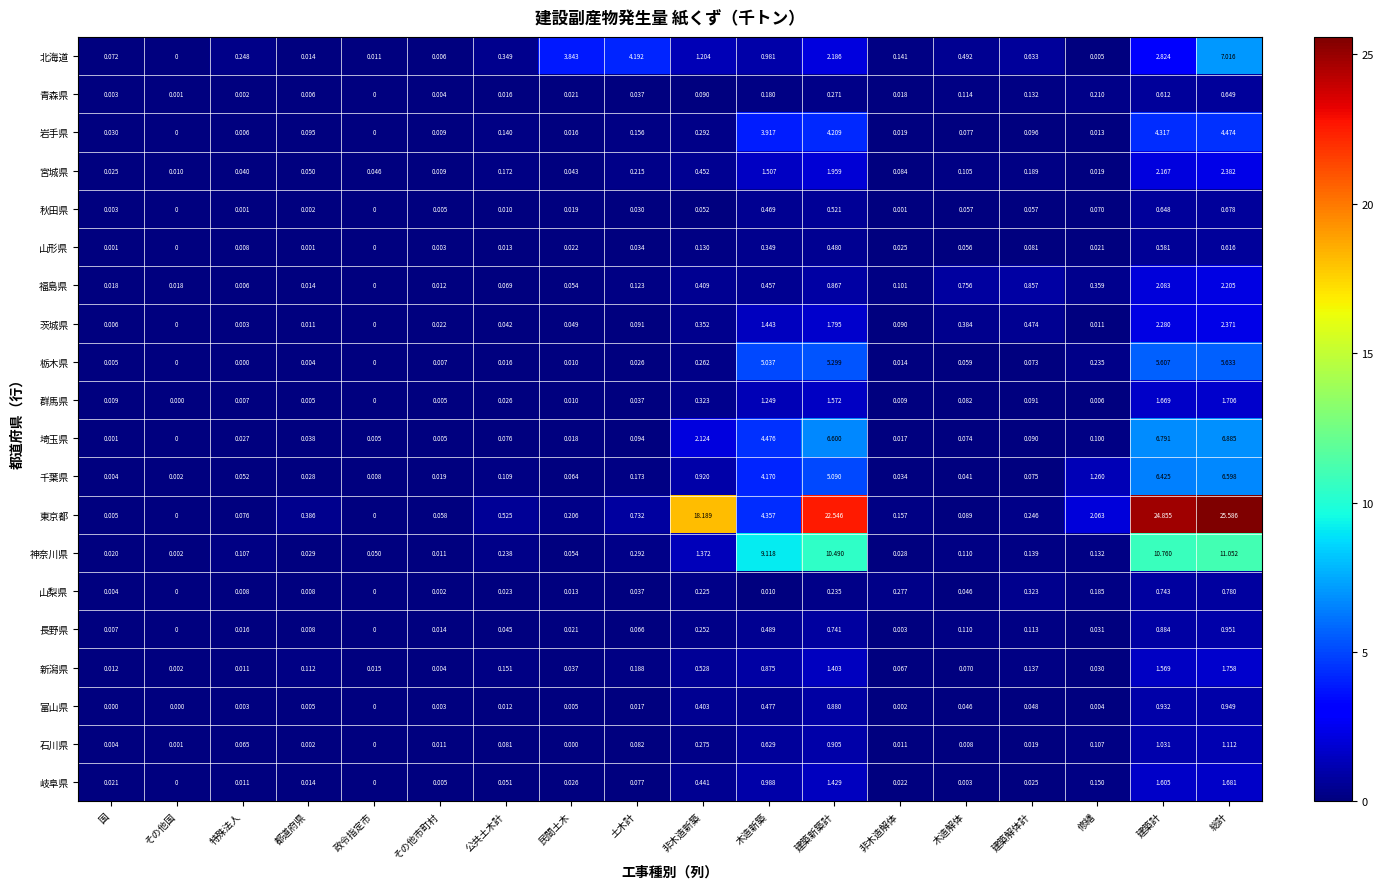

Which category has the highest value in the 千葉県 series?

総計